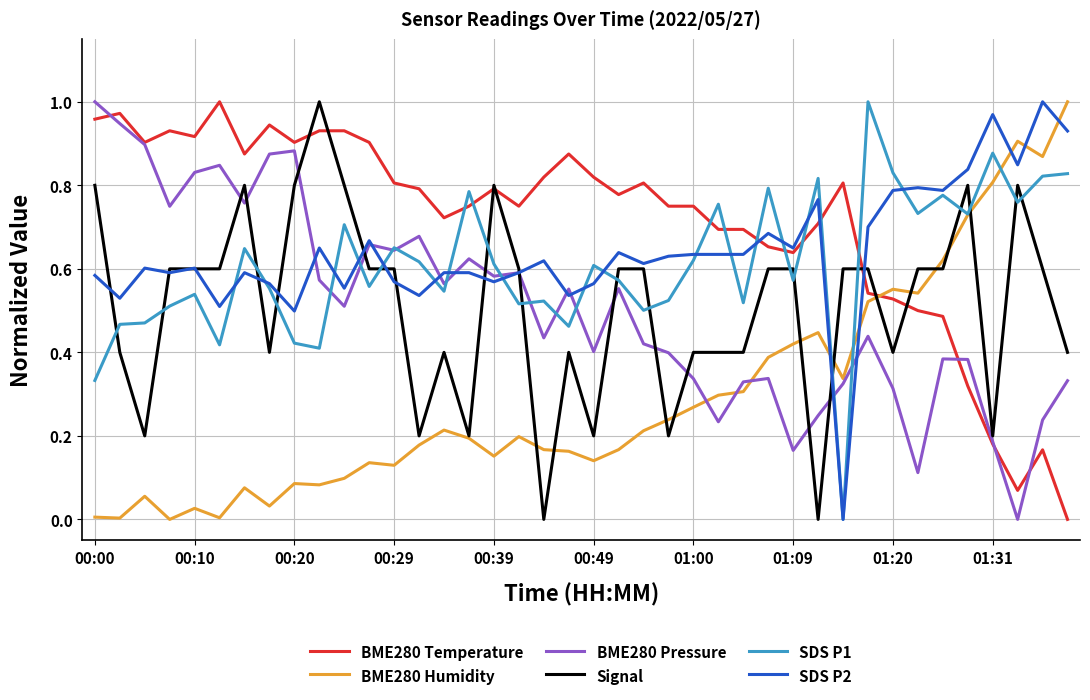

Which series has the largest total across all categories?

BME280 Temperature